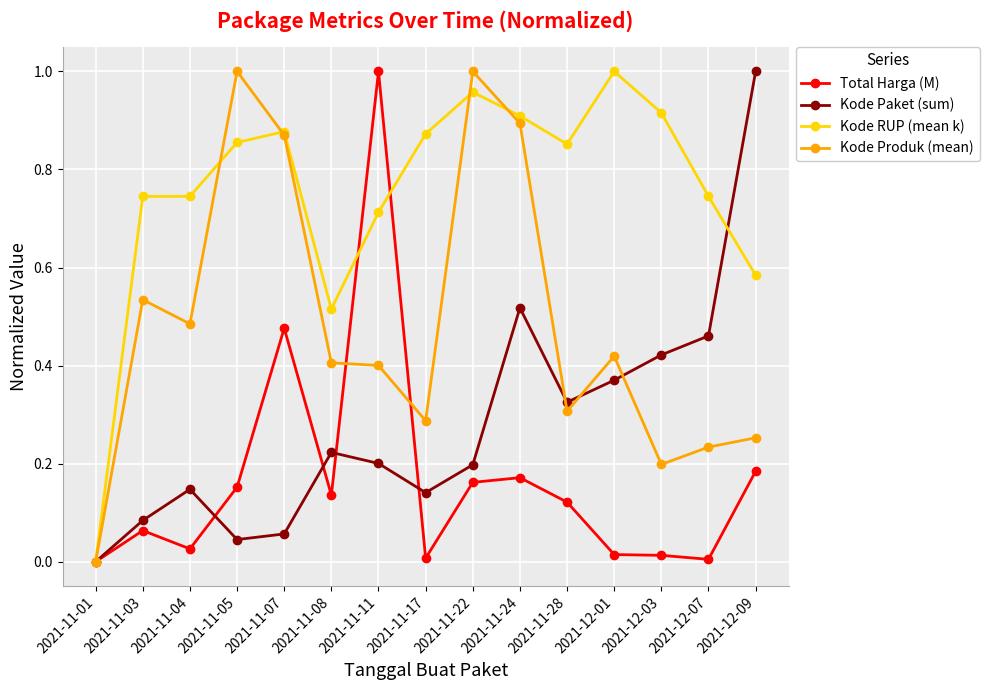

What is the difference between the maximum and second lowest values in the Kode Produk (mean) series?

0.8